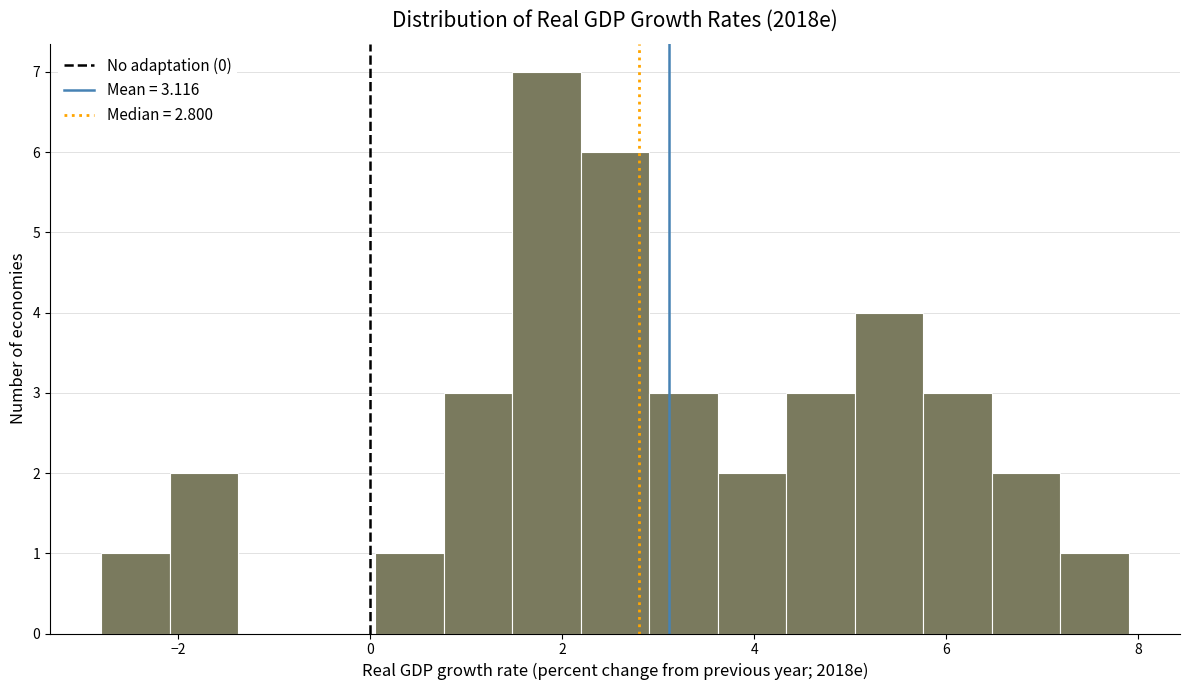

Around what value on the x-axis is the tallest bar? Give the approximate position of its centre, as read against the axis.

1.8